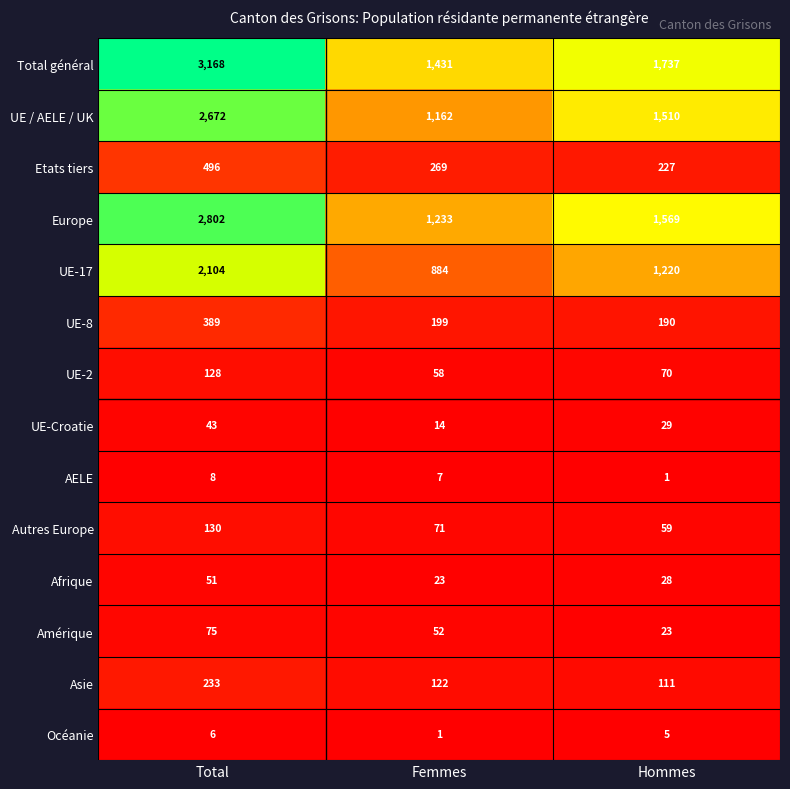

Where does the Total général series first go above 1737?

Total